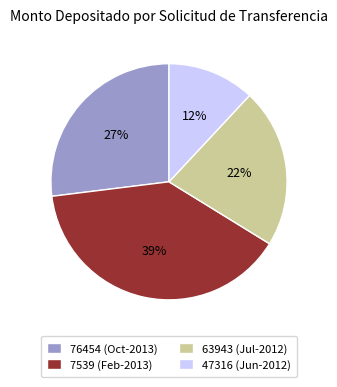

How many segments does this pie chart have?

4